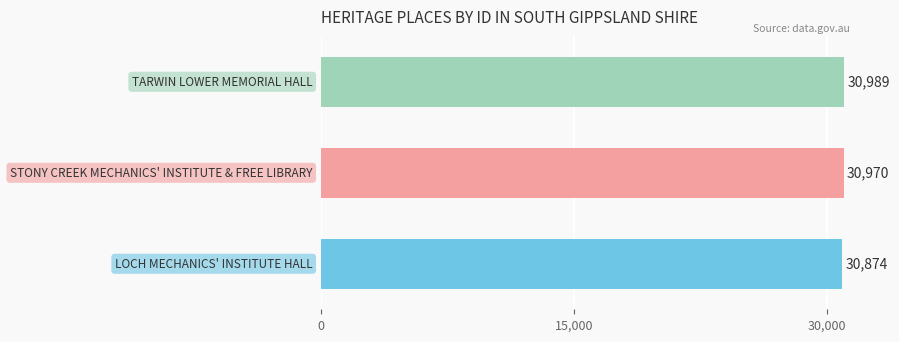

Reading bottom to top, list all the values displayed in this chart.

30874	30970	30989